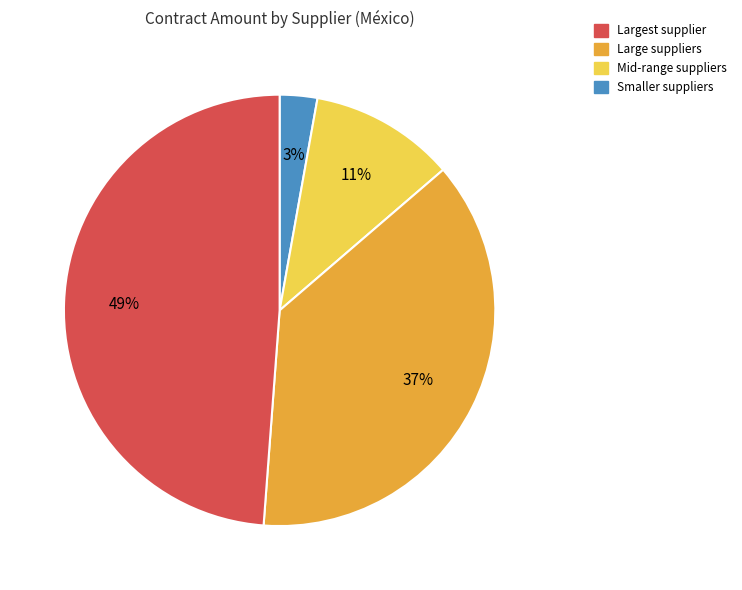

Is there a majority slice in this chart?

No